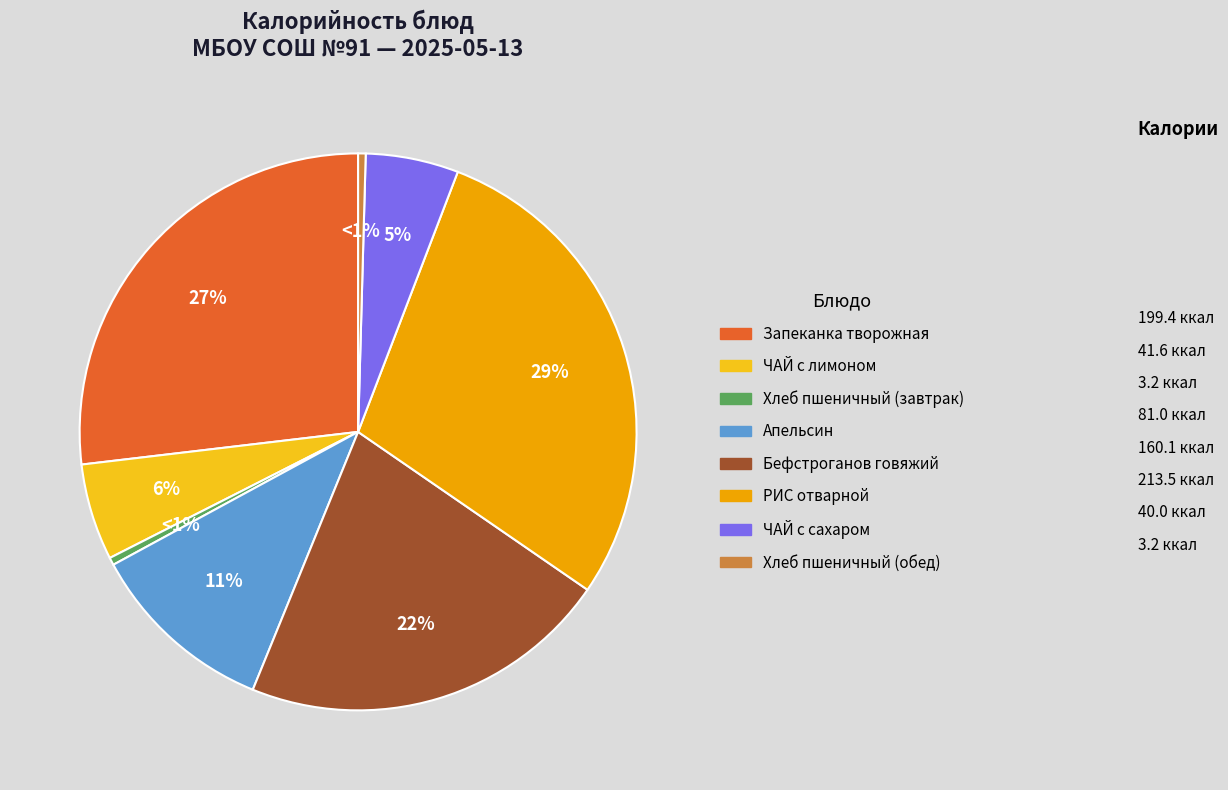

Rank the categories by value from highest to lowest.

РИС отварной, Запеканка из творога со сгущенкой, Бефстроганов из отварной говядины, АПЕЛЬСИН Свежий, ЧАЙ с лимоном и сахаром, ЧАЙ с сахаром, ХЛЕБ пшеничный 1 сорт (завтрак), ХЛЕБ пшеничный 1 сорт (обед)